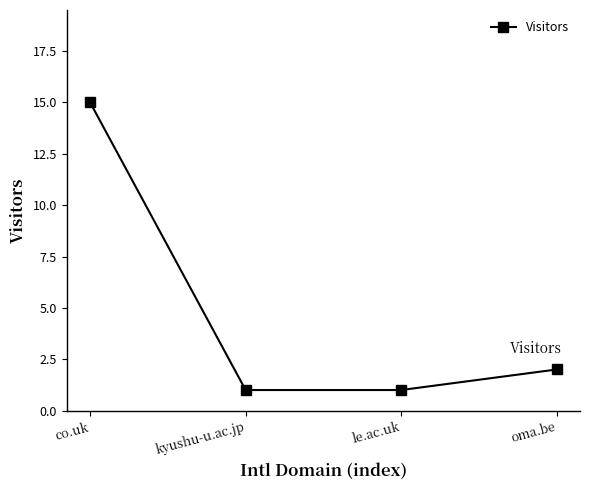

What is the label of the 3rd point from the left?

le.ac.uk